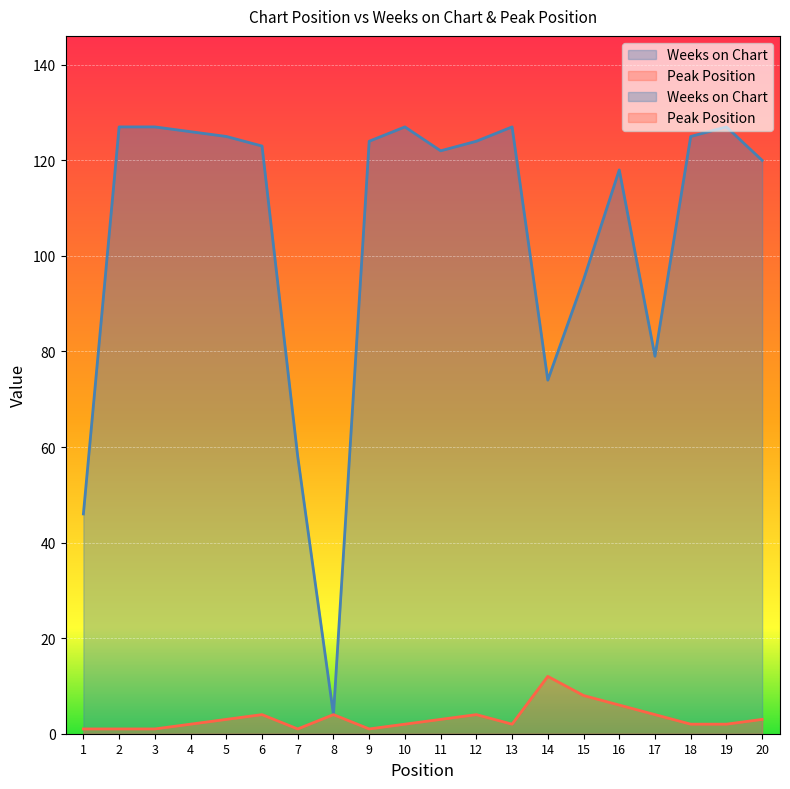

At which category is the sum across all series the highest?

10